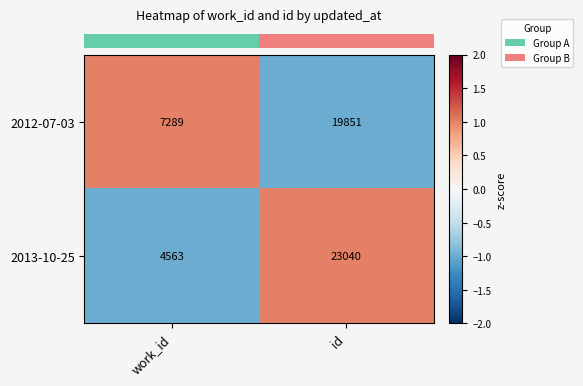

Is it true that 2013-10-25 equals 4563 at work_id?

True